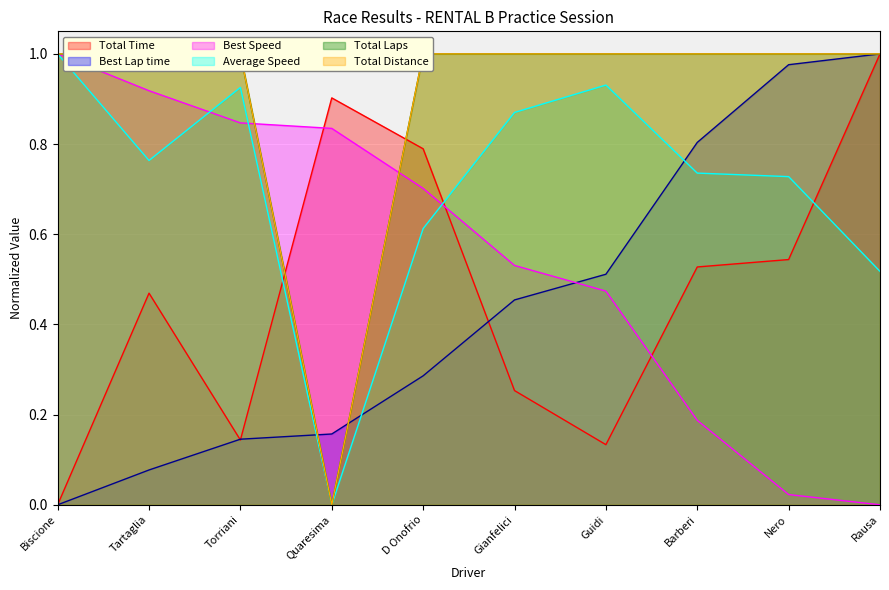

At how many categories does at least one series exceed 0?

10